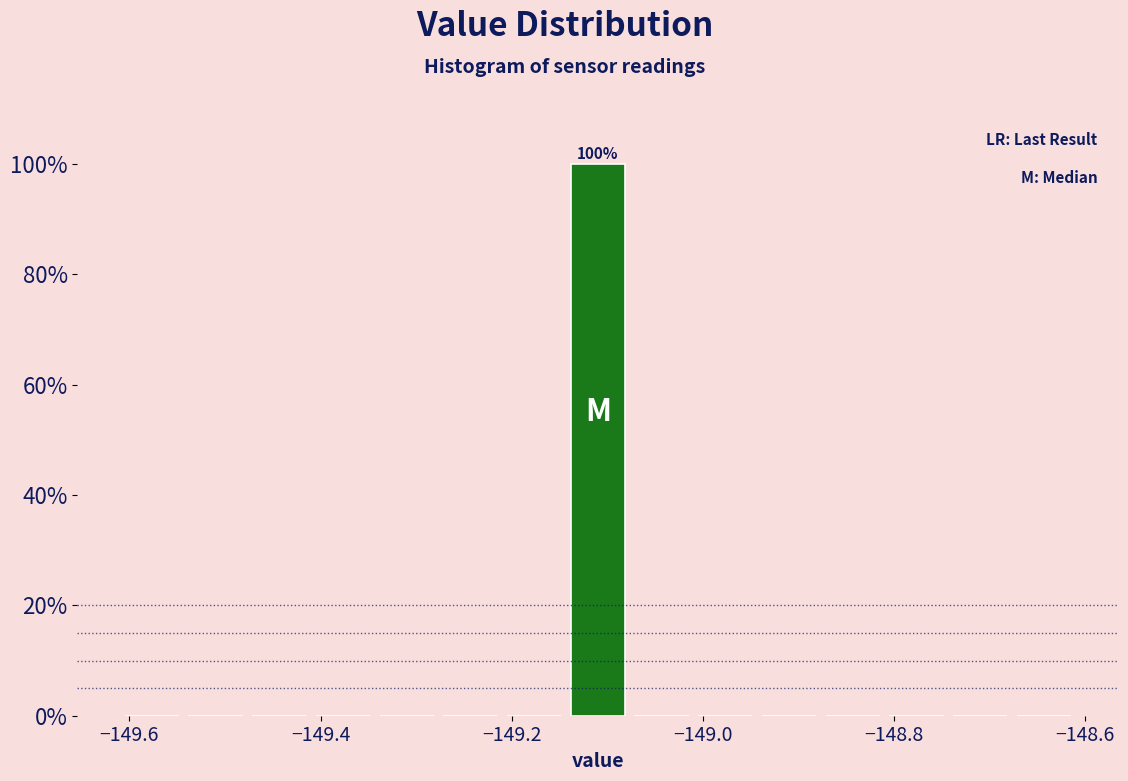

Read against the x-axis, roughly where is the centre of the tallest bar?

-149.10